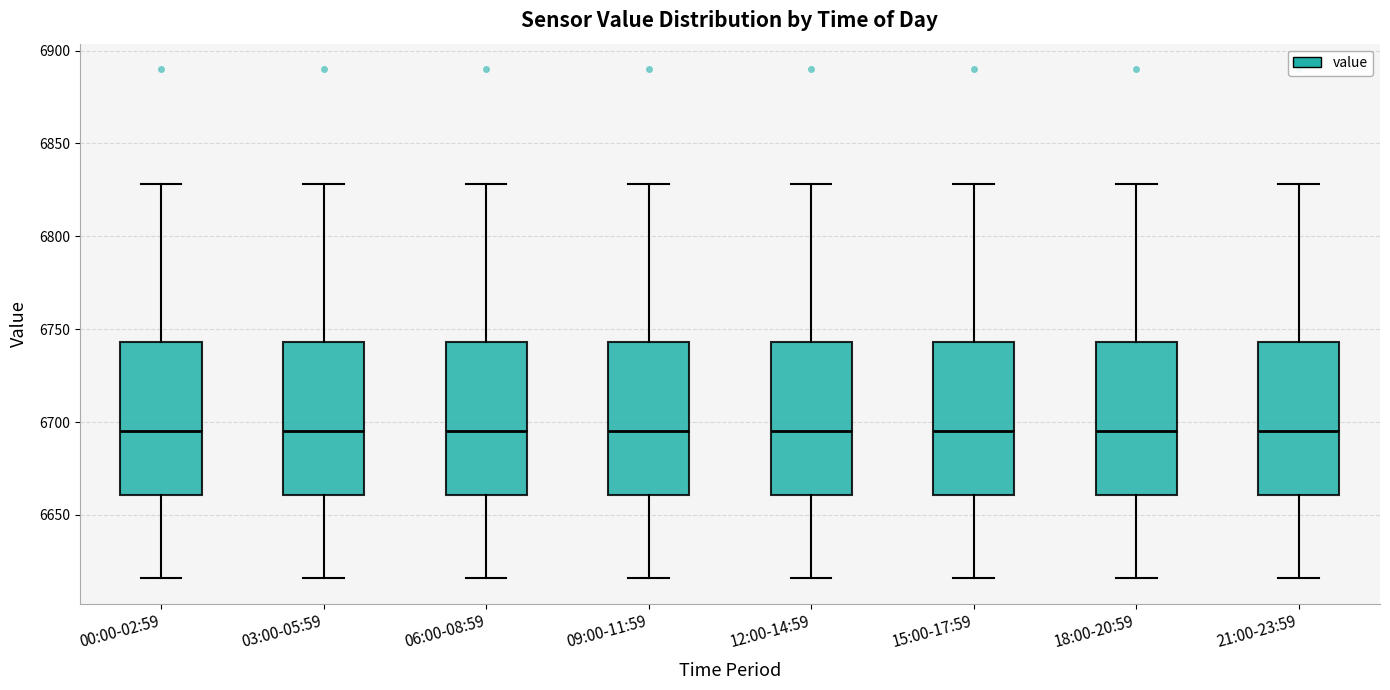

Reading left to right, read every box against the y-axis: the position of its median line, the range the box covers, and the ends of its whiskers. The values are not printed on the chart, so give them approximately, as read against the axis.

00:00-02:59: median 6695, box 6660 to 6745, whiskers 6615 to 6830
03:00-05:59: median 6695, box 6660 to 6745, whiskers 6615 to 6830
06:00-08:59: median 6695, box 6660 to 6745, whiskers 6615 to 6830
09:00-11:59: median 6695, box 6660 to 6745, whiskers 6615 to 6830
12:00-14:59: median 6695, box 6660 to 6745, whiskers 6615 to 6830
15:00-17:59: median 6695, box 6660 to 6745, whiskers 6615 to 6830
18:00-20:59: median 6695, box 6660 to 6745, whiskers 6615 to 6830
21:00-23:59: median 6695, box 6660 to 6745, whiskers 6615 to 6830